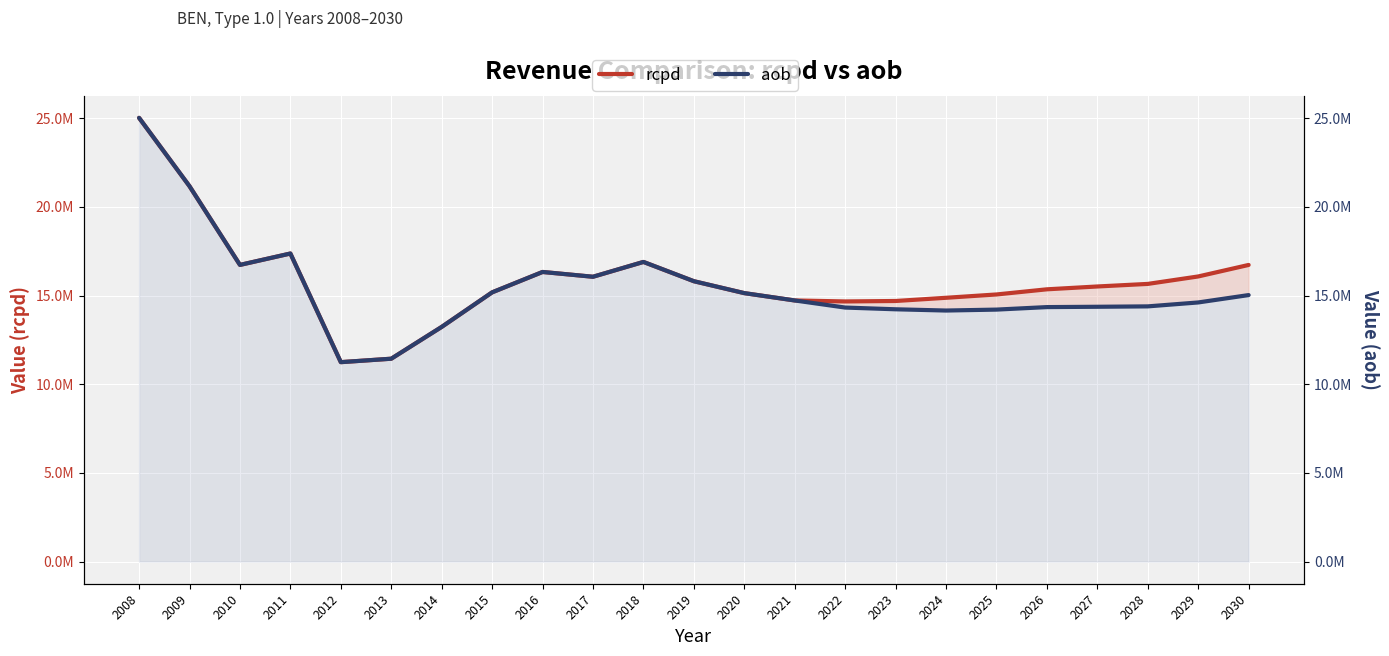

At 2024, list the series in order from largest to smallest.

rcpd, aob